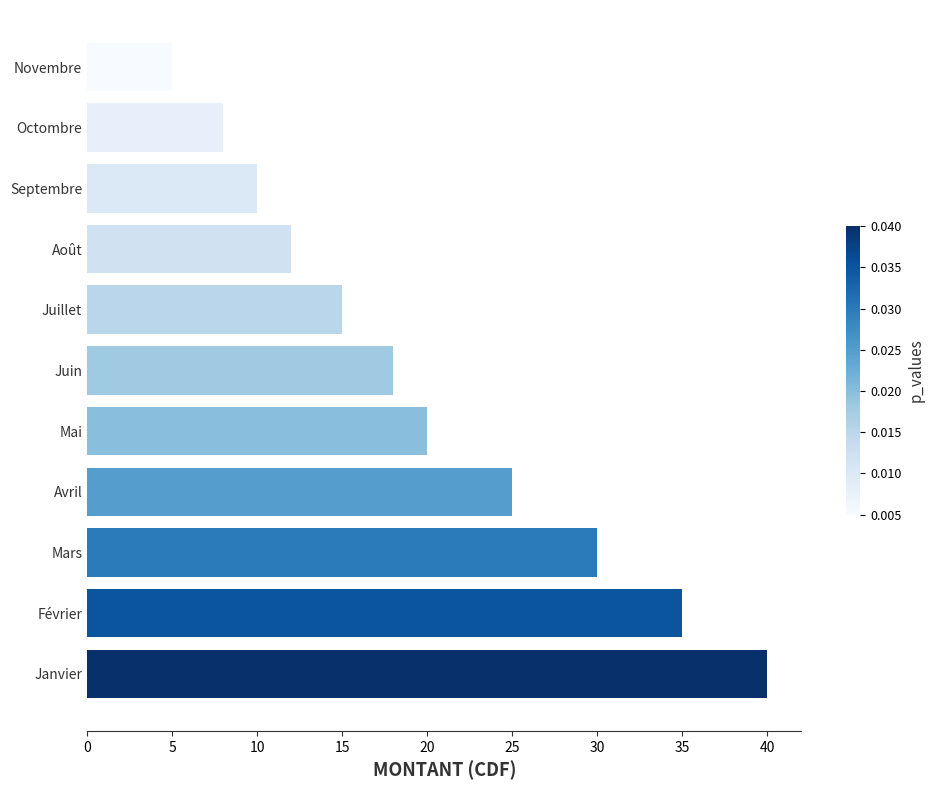

True or false: the data shows 12 at Août.

True